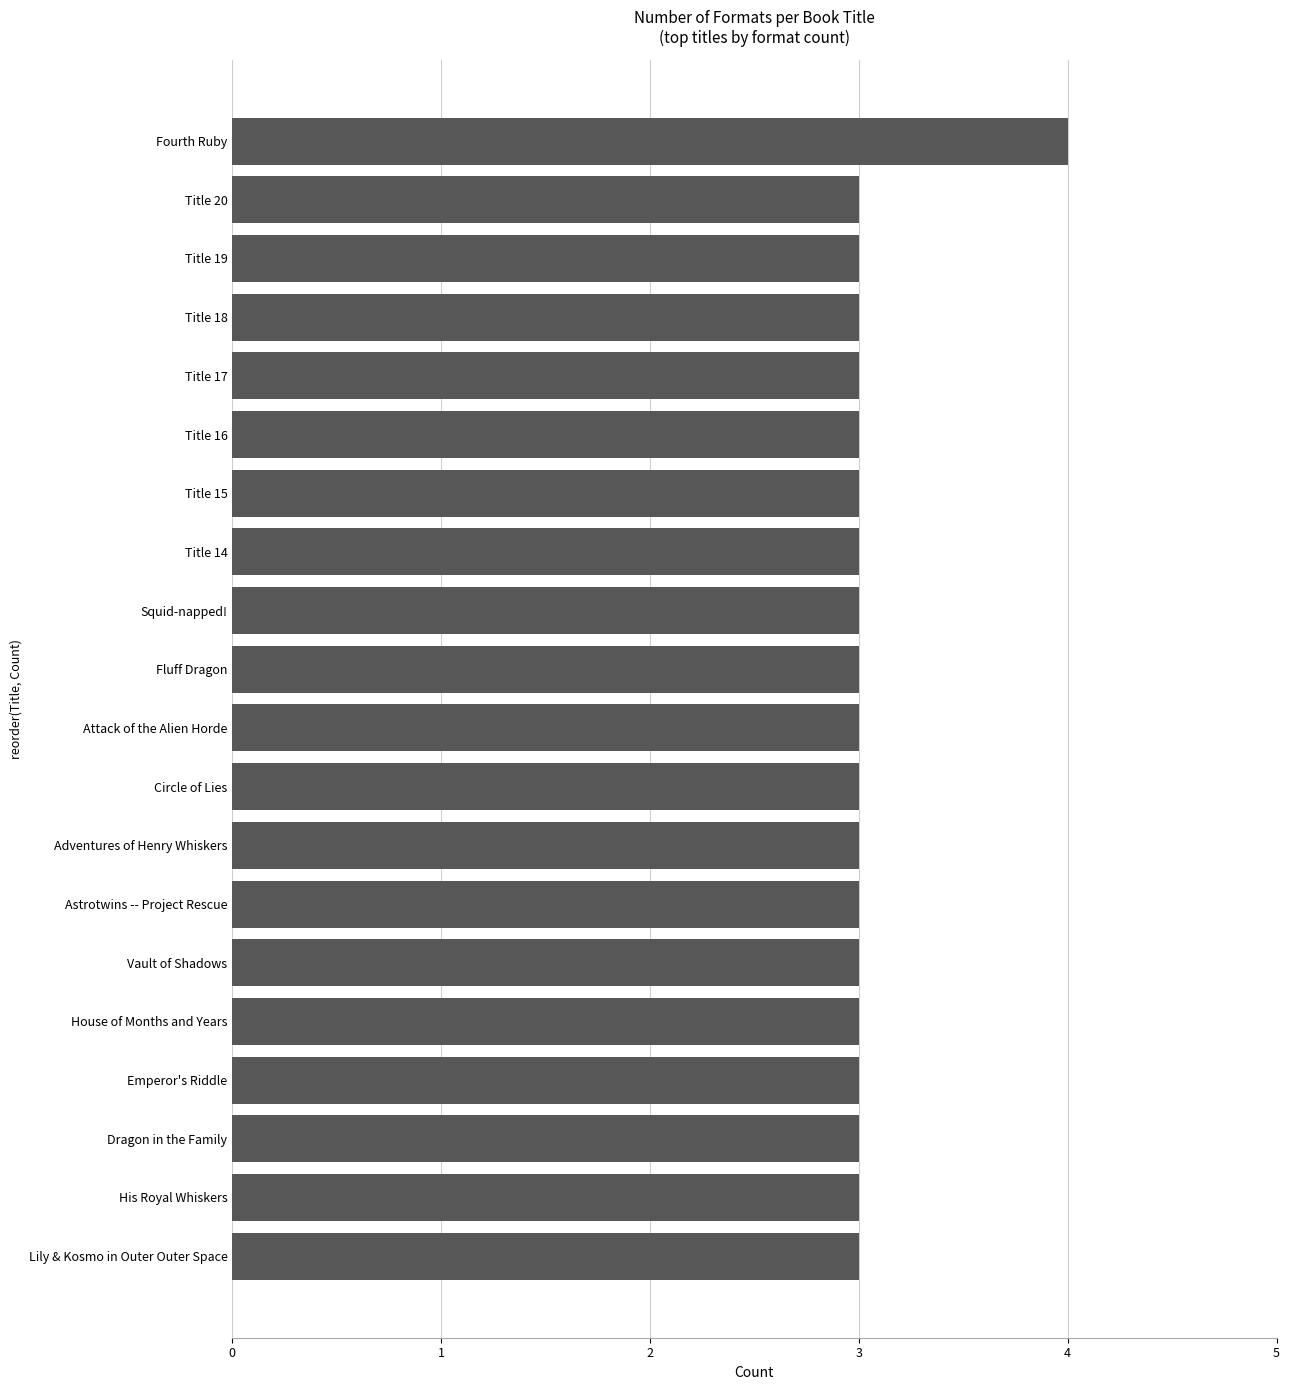

What is the maximum value shown in the chart?

4